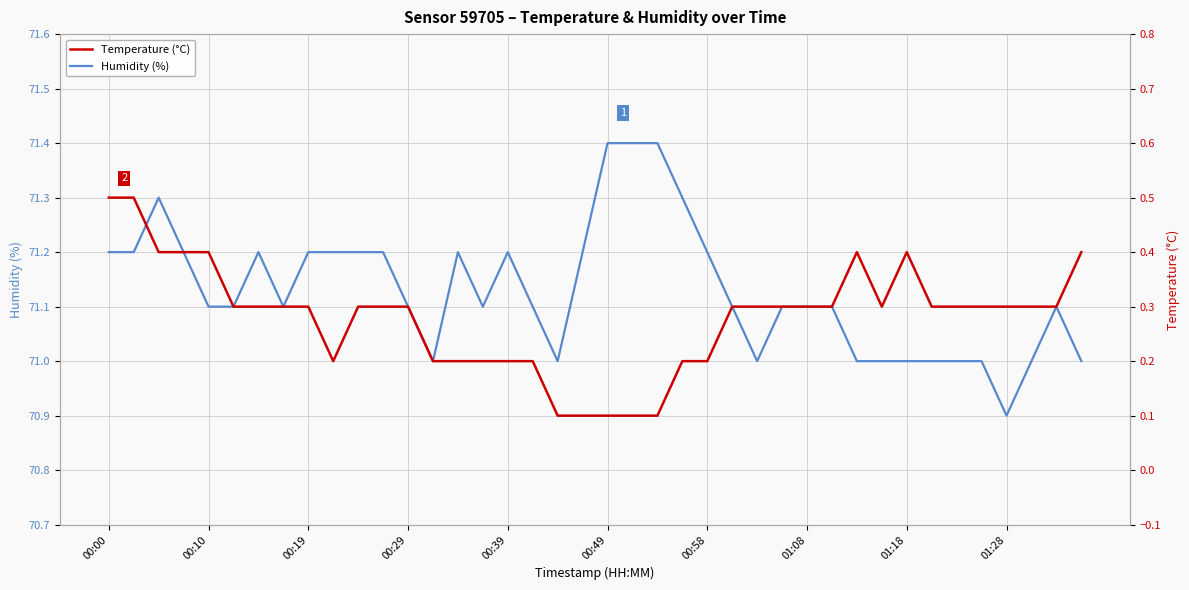

What is the difference between the highest and lowest values at 35?

70.7